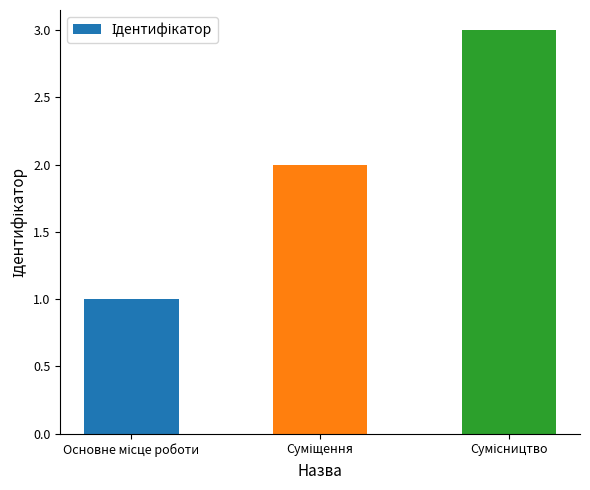

What is the greatest value displayed?

3